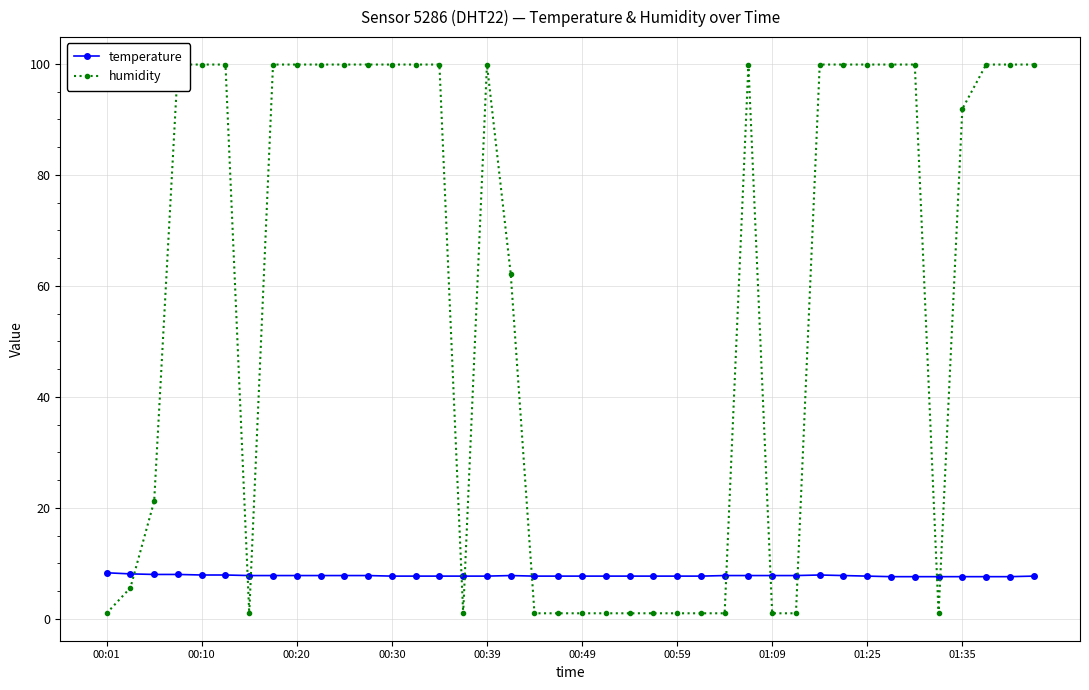

How many distinct data groups are displayed?

2